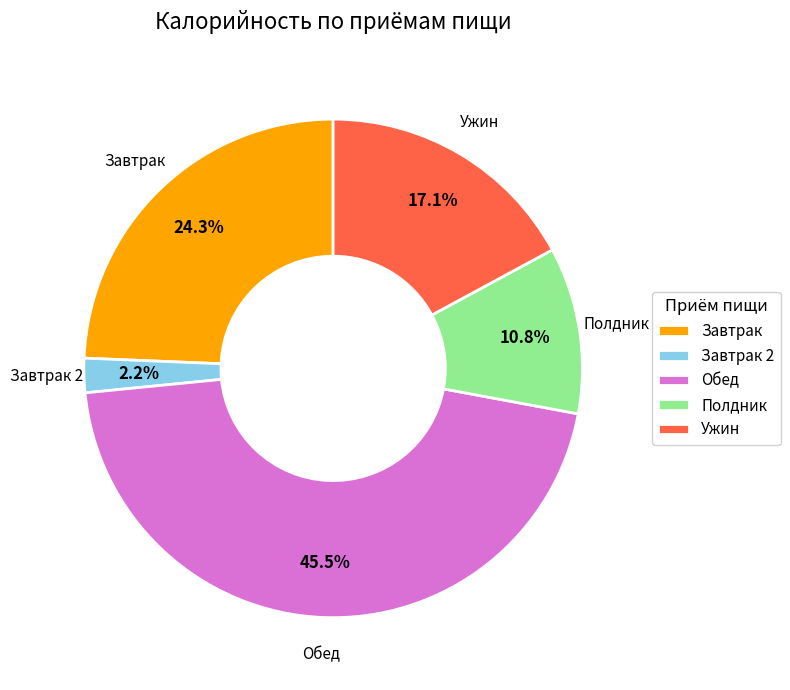

Rank the categories by value from lowest to highest.

Завтрак 2, Полдник, Ужин, Завтрак, Обед